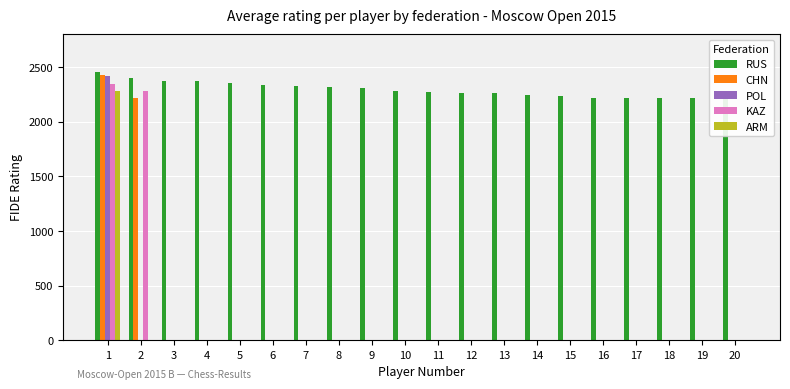

At 18, list the series in order from largest to smallest.

RUS, CHN, POL, KAZ, ARM